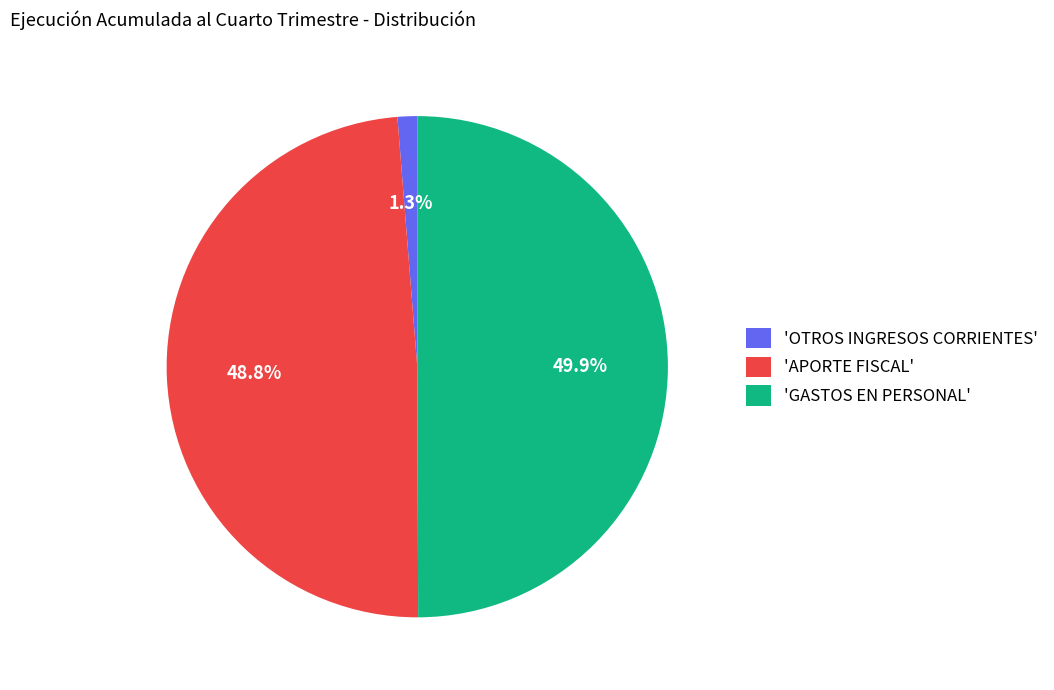

Combined, what portion of the pie is 'OTROS INGRESOS CORRIENTES' and 'APORTE FISCAL'?

50.1%